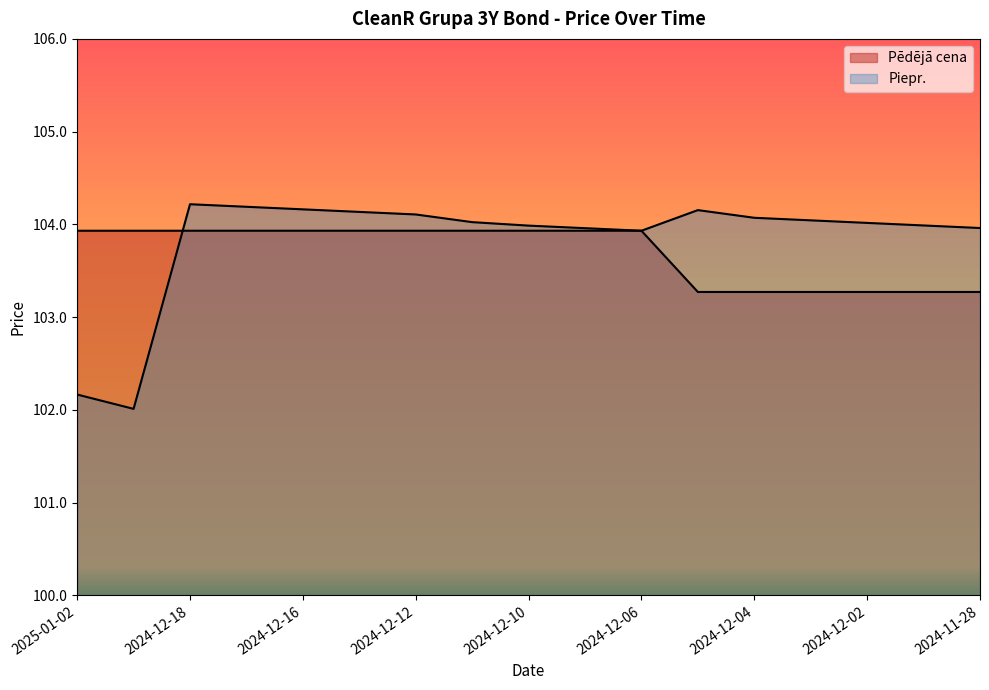

How many lines are shown in the chart?

2